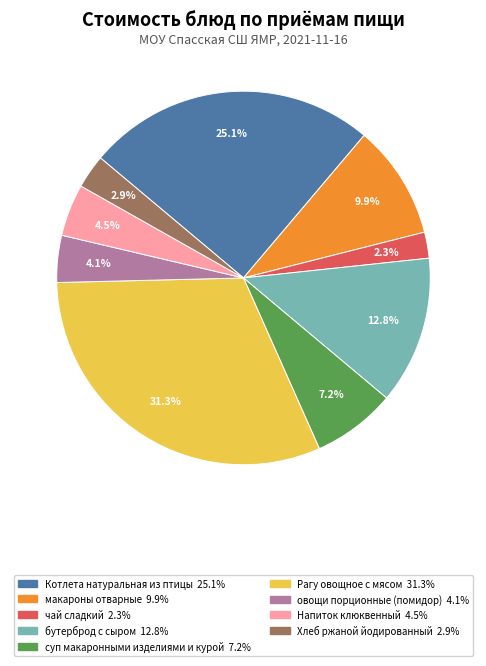

Between бутерброд с сыром and Рагу овощное с мясом, which is larger?

Рагу овощное с мясом